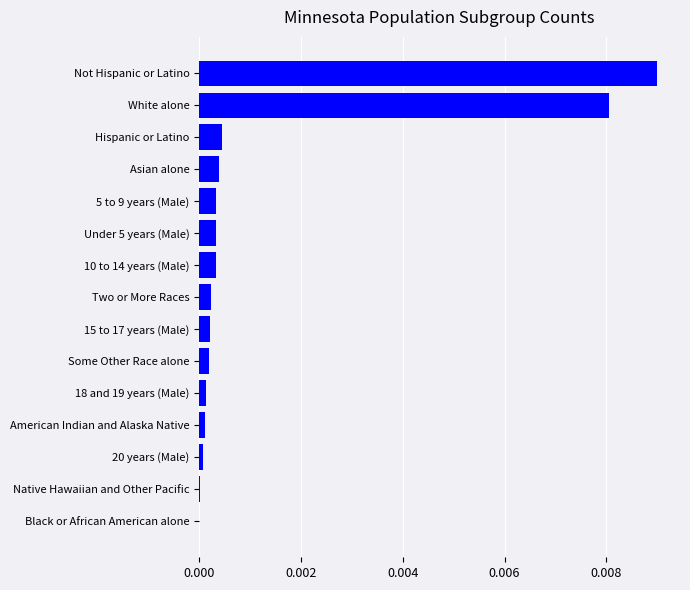

The chart shows a value of 0.0 at Black or African American alone. True or false?

True